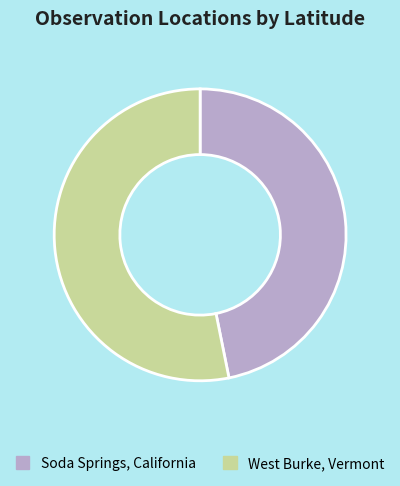

Rank the categories by value from highest to lowest.

West Burke, Vermont, Soda Springs, California